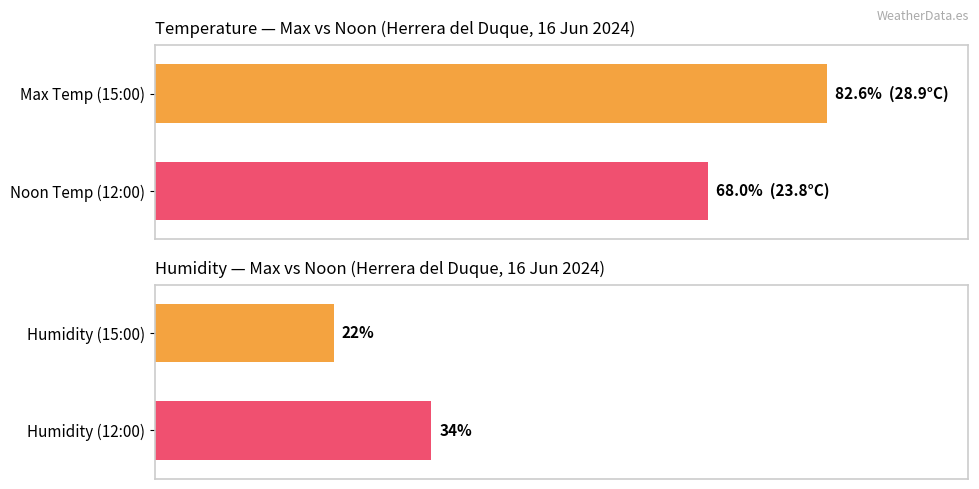

What are all the series names shown in the legend?

Temperature (C), Humidity (%)